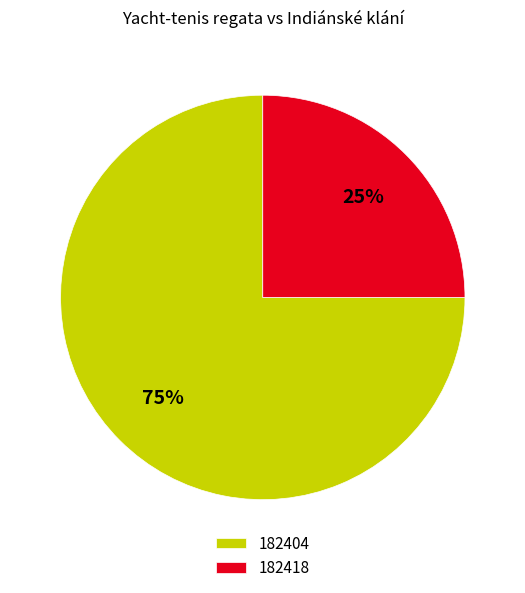

How many slices are in this pie chart?

2